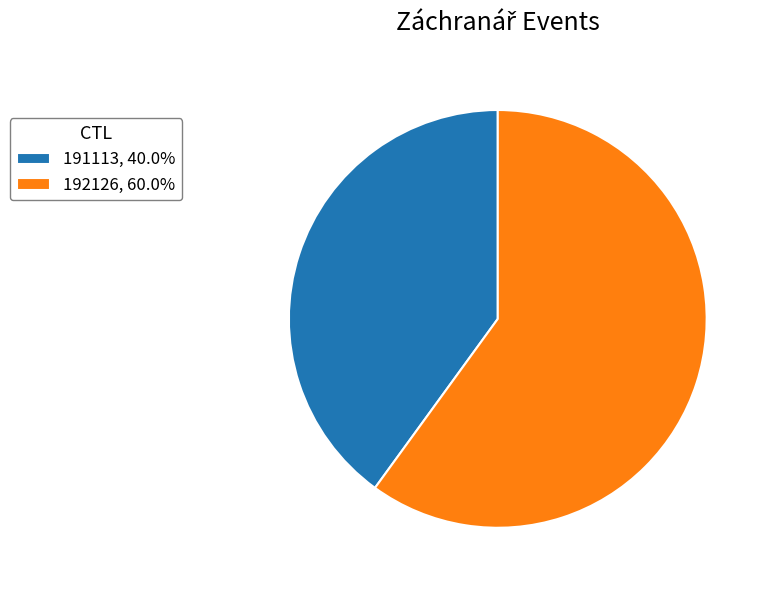

How many slices are in this pie chart?

2